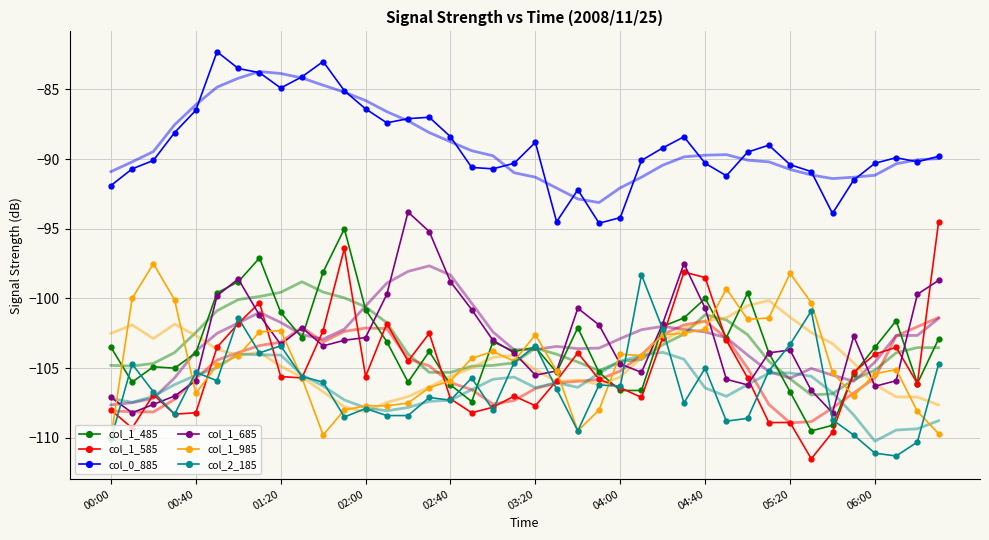

What is the difference between the second highest and minimum values in the col_2_185 series?

10.4